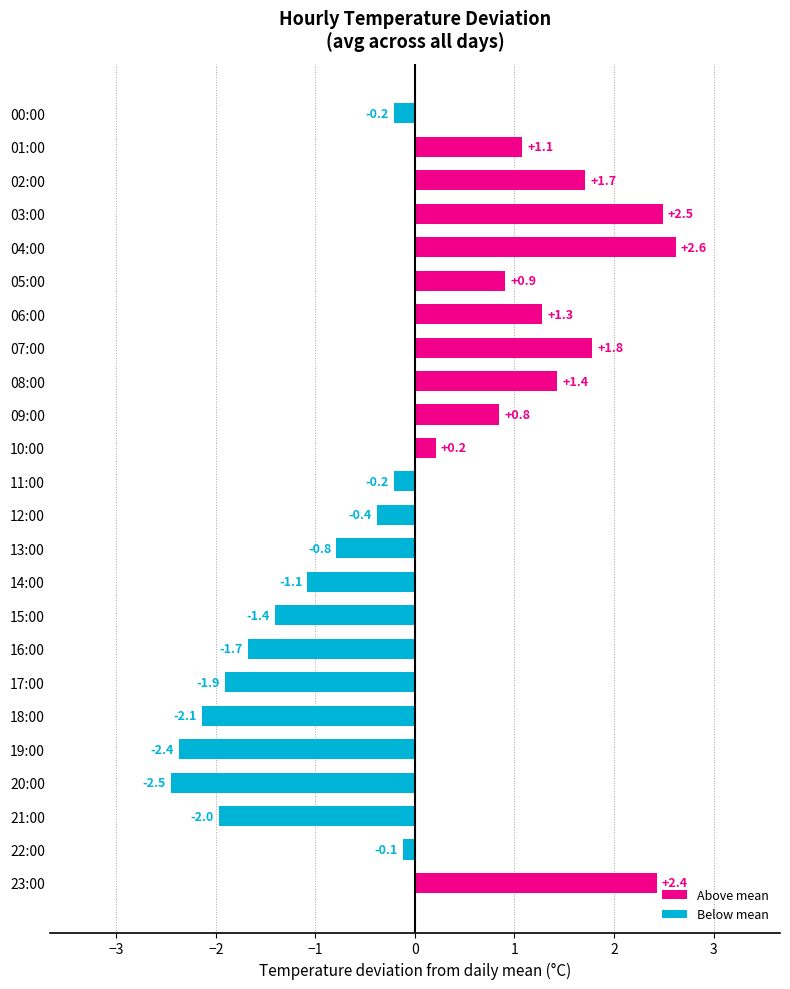

Are the bars grouped side by side (vs. stacked)?

No